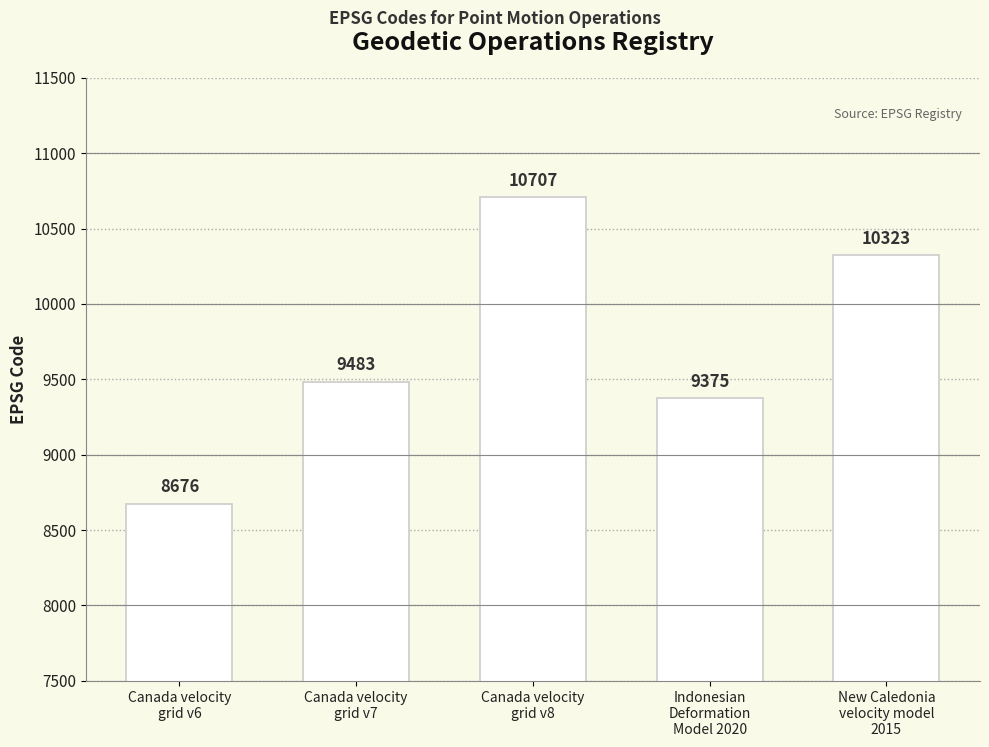

Which has a higher value, Canada velocity
grid v8 or New Caledonia
velocity model
2015?

Canada velocity
grid v8